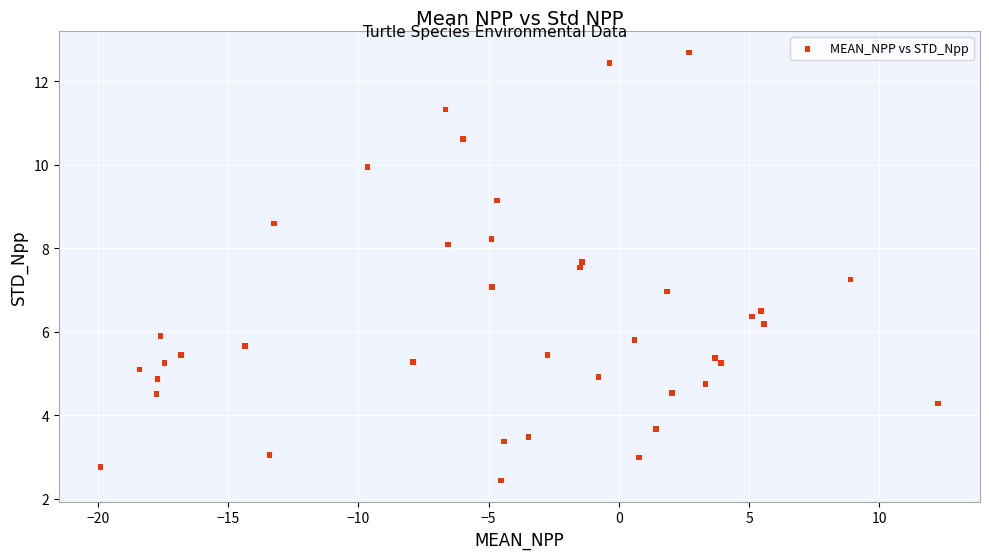

What is the range of X values (max minus min)?

32.2